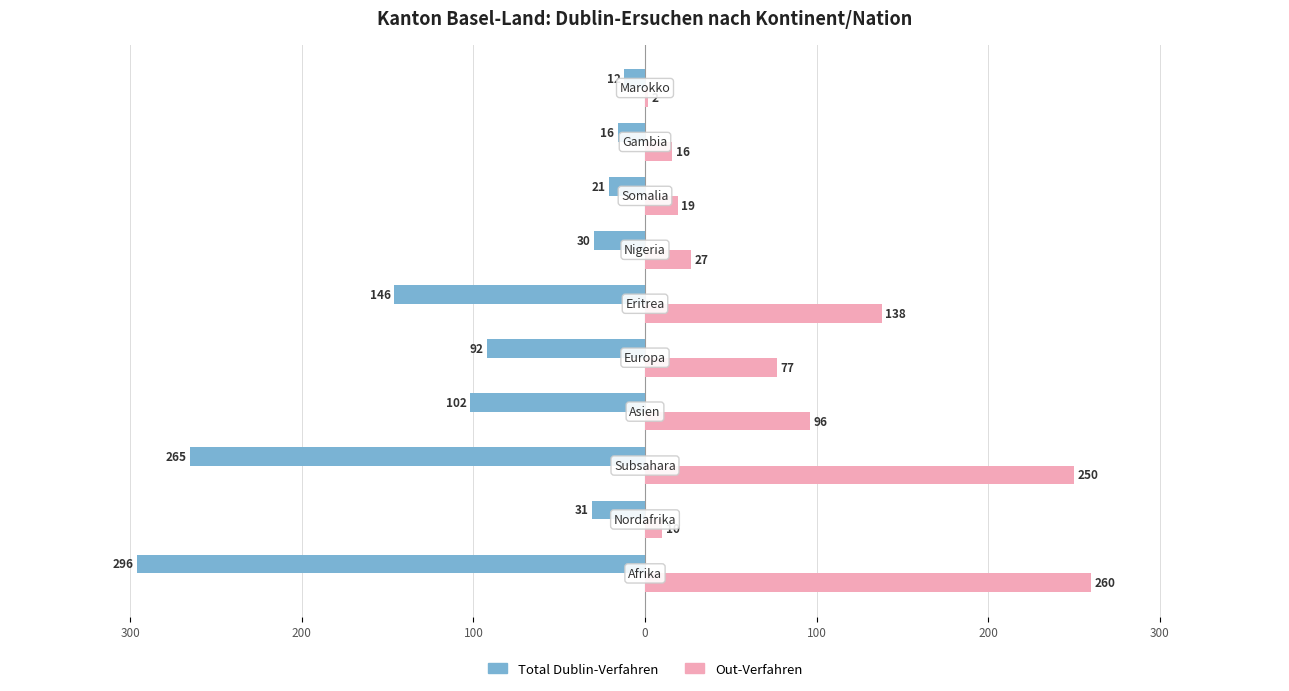

What are all the series names shown in the legend?

Total Dublin-Verfahren, Out-Verfahren